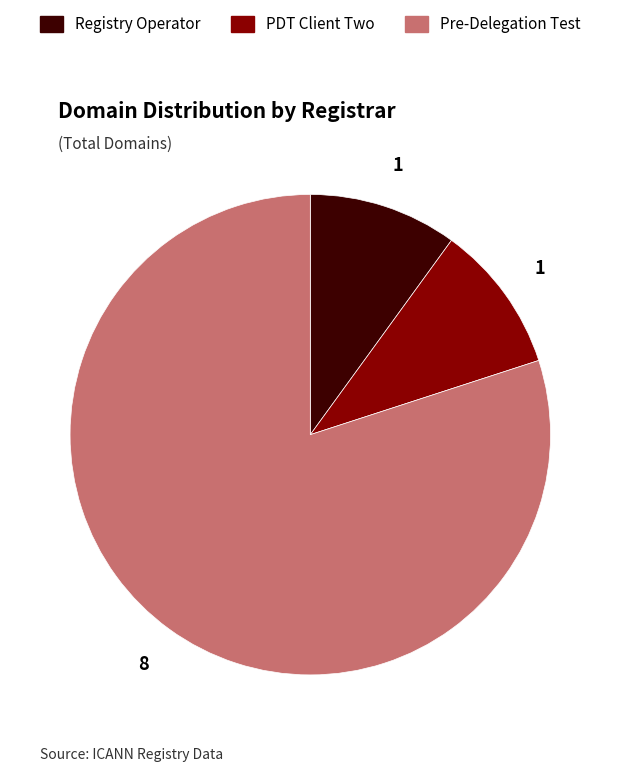

What is the largest slice in the pie chart?

Pre-Delegation Test